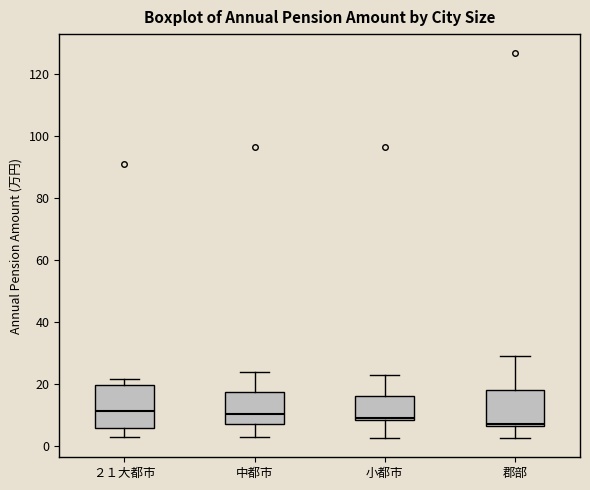

Where does the median line of the box for 中都市 sit on the y-axis? The values are not printed on the chart, so give them approximately, as read against the axis.

10